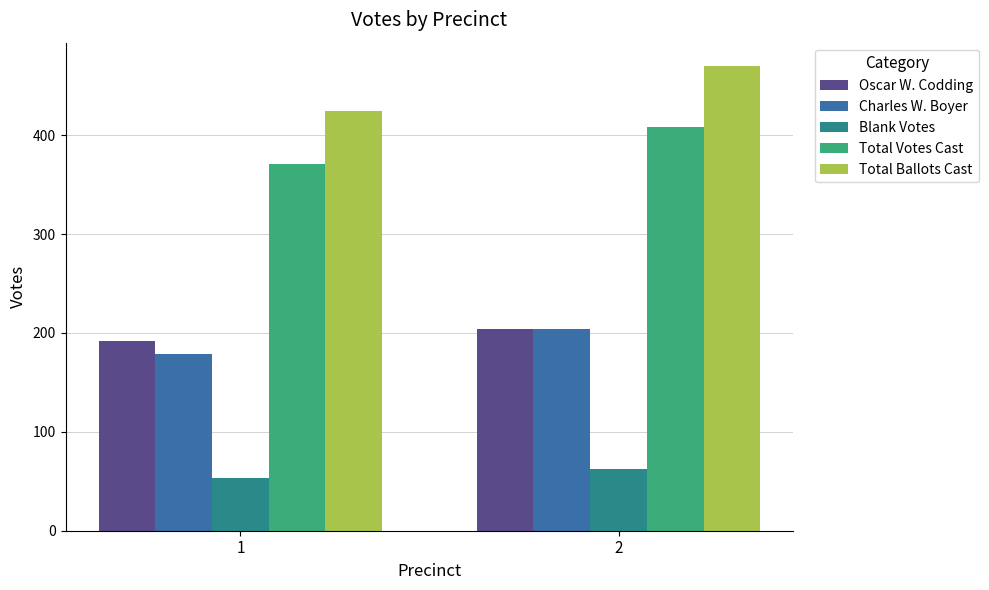

Which series has the largest range (max minus min)?

Total Ballots Cast